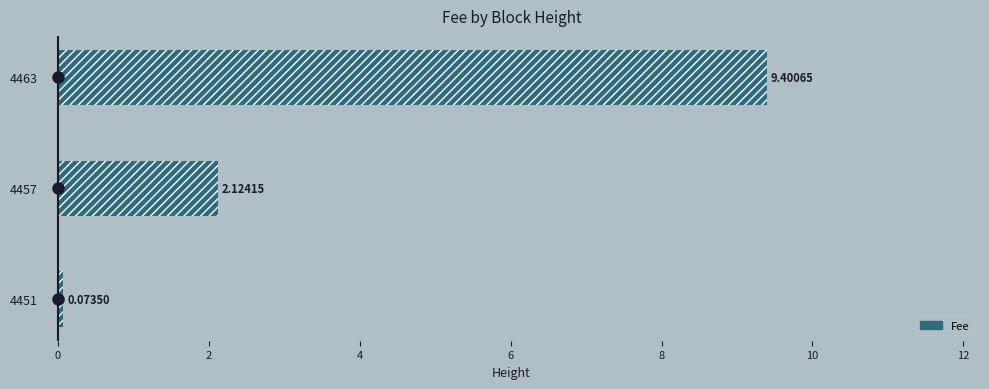

Reading left to right, extract all data points from this chart.

0.1	2.1	9.4